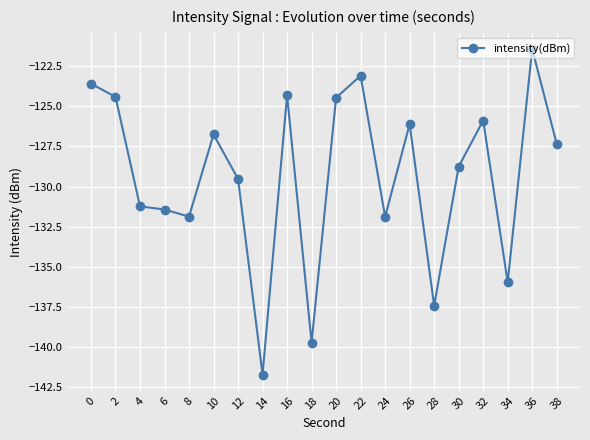

Which category has the highest value across all series?

36